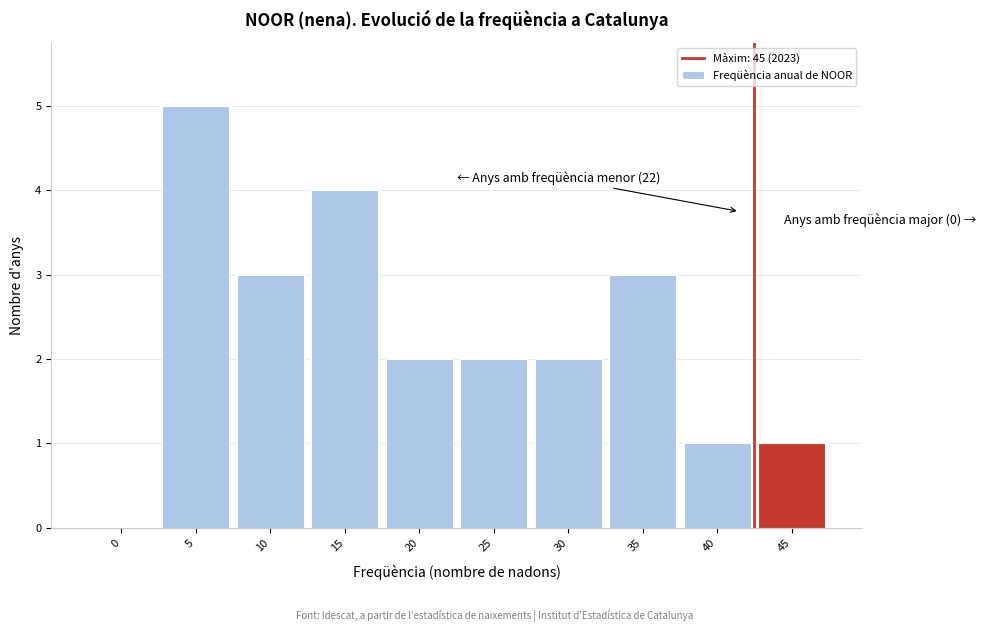

Reading right to left, transcribe all the data shown in this chart.

45=1	40=1	35=3	30=2	25=2	20=2	15=4	10=3	5=5	0=0